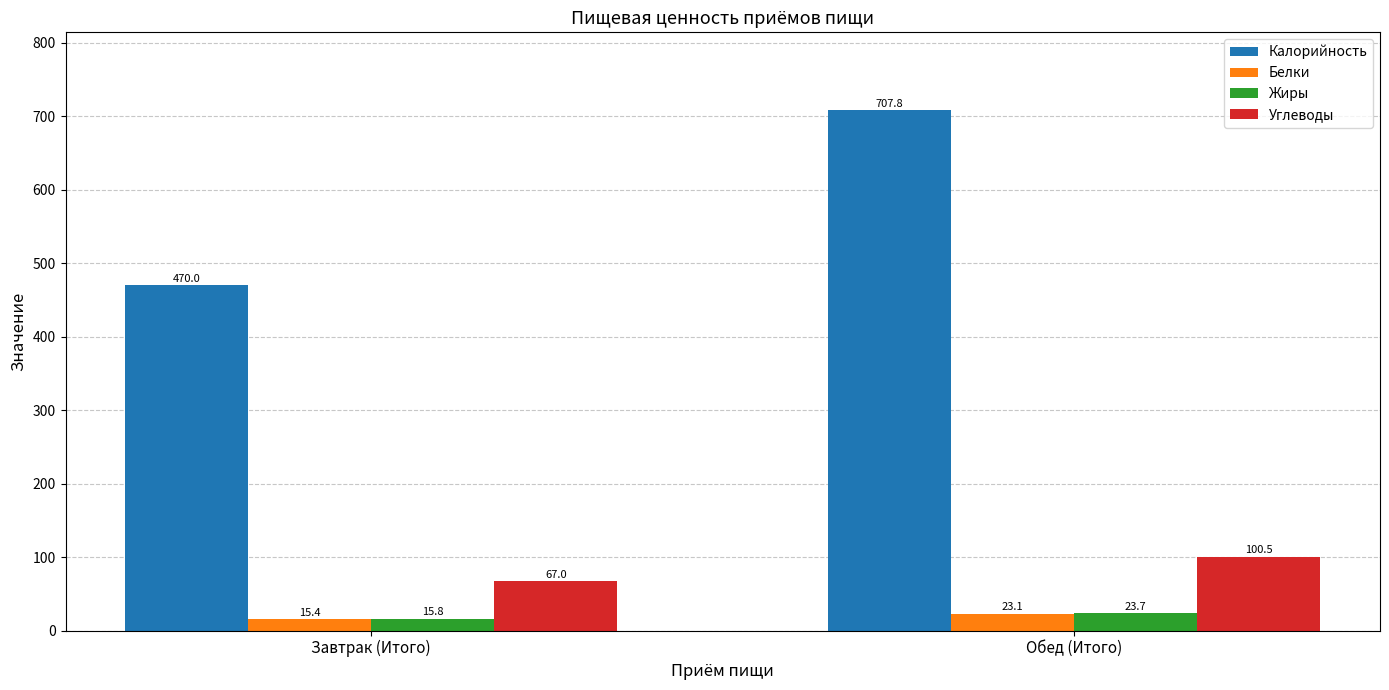

What is the lowest value of the Калорийность series?

470.0